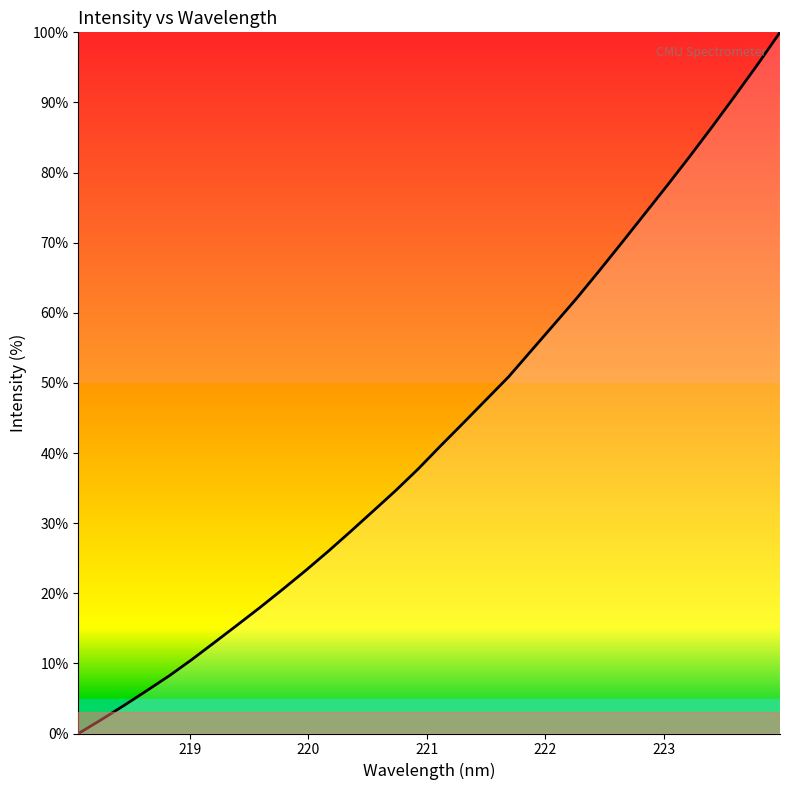

What is the greatest value displayed?

100.0